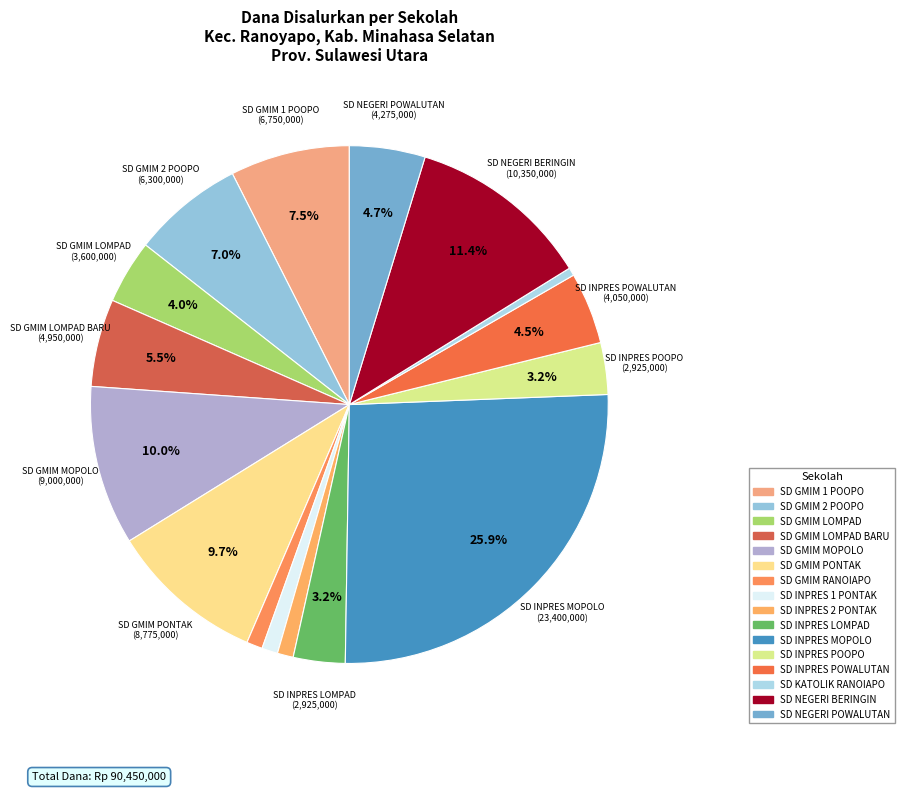

What is the change in value from SD GMIM MOPOLO to SD NEGERI POWALUTAN?

-4725000